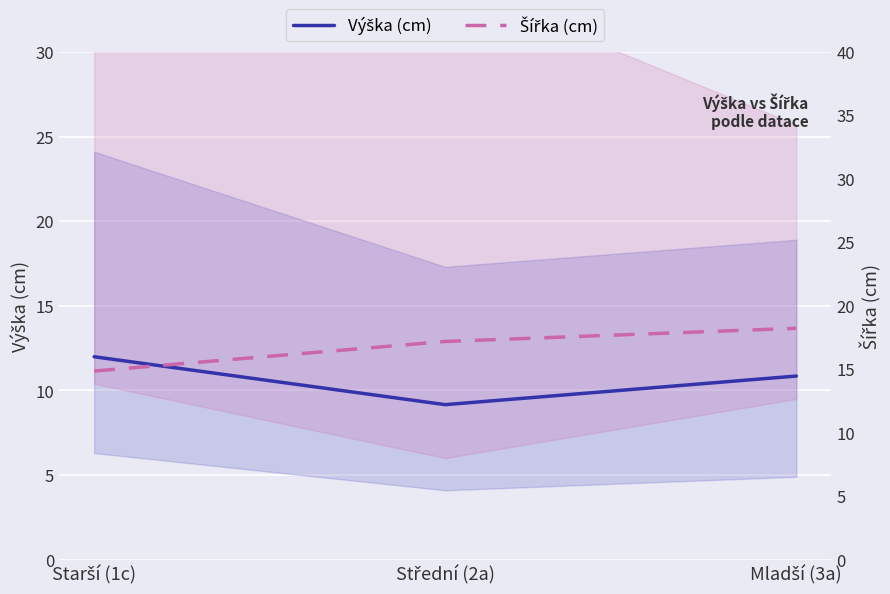

How many values in the Šířka (cm) series are below 17?

1